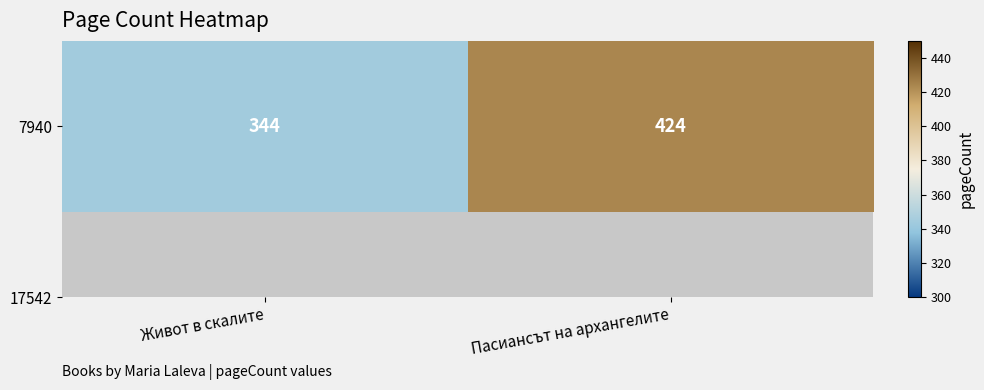

How many series are shown in this chart?

1